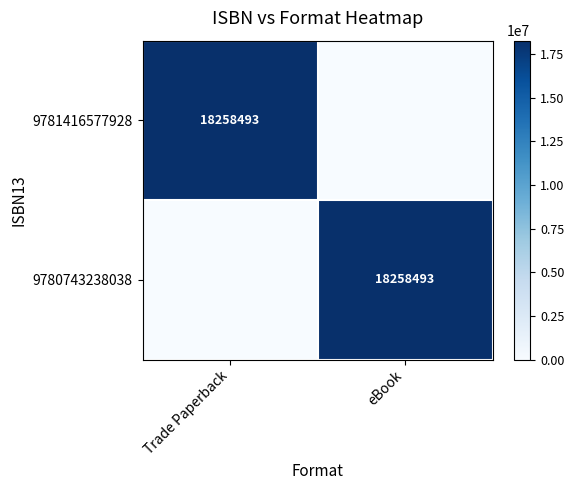

The 9781416577928 series shows 18258493 at Trade Paperback. True or false?

True